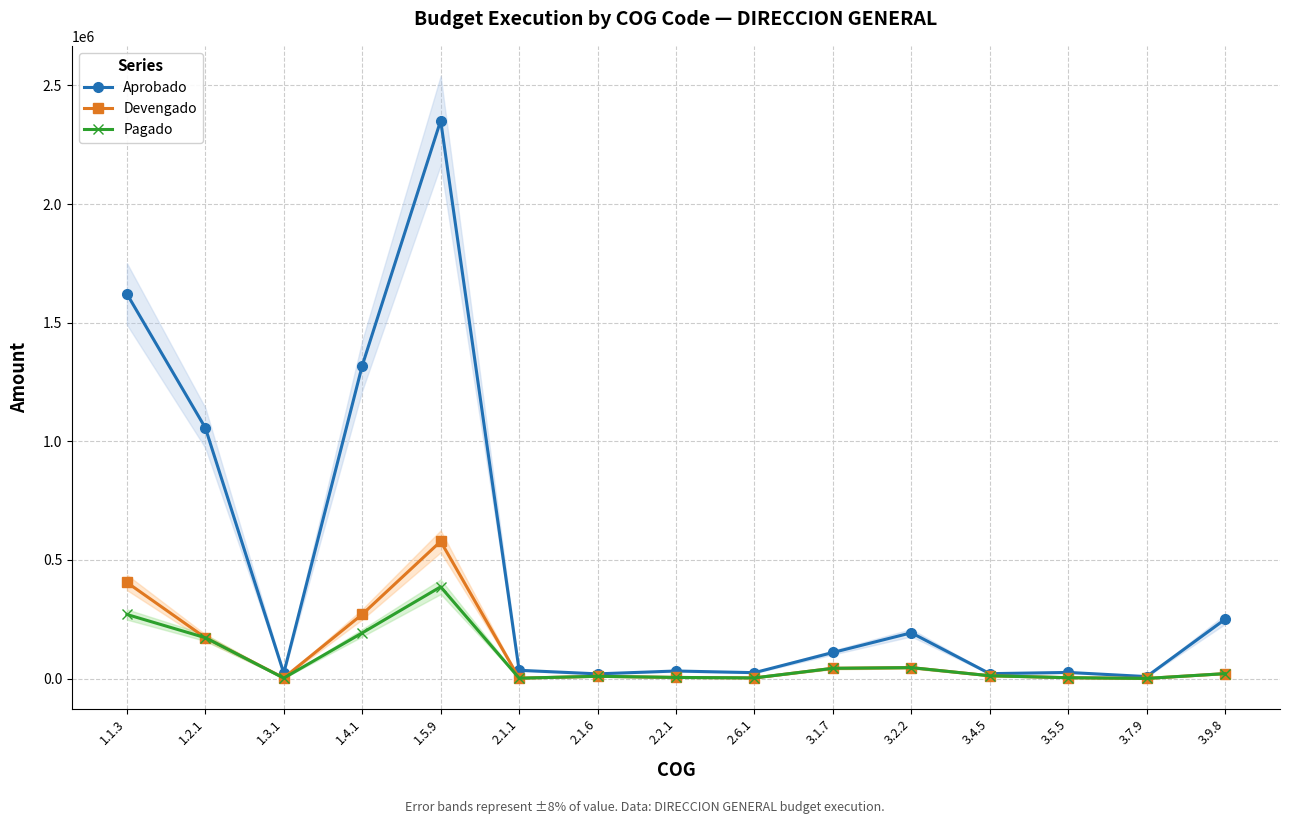

Reading right to left, what are all the values shown in this chart?

Aprobado: 250000.0	8500.0	26000.0	20800.0	193000.0	110000.0	25000.0	32000.0	20000.0	35000.0	2351794.9	1319004.0	23000.0	1056836.9	1621425.8
Devengado: 20914.0	676.0	3735.7	11965.2	46301.4	43352.8	2800.0	4889.9	9648.6	1751.4	578315.7	270723.9	3049.6	172413.3	405356.6
Pagado: 20914.0	676.0	3735.7	11965.2	46301.4	43352.8	2800.0	4889.9	9648.6	1751.4	386882.4	192609.6	2016.9	172413.3	270237.8